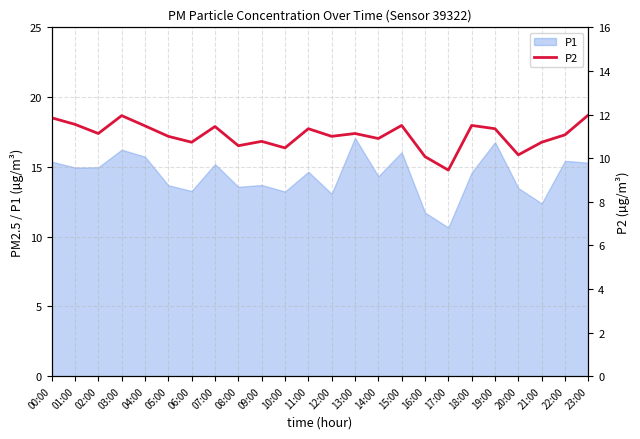

How many points are lower than both their immediate neighbors (excluding endpoints)?

8